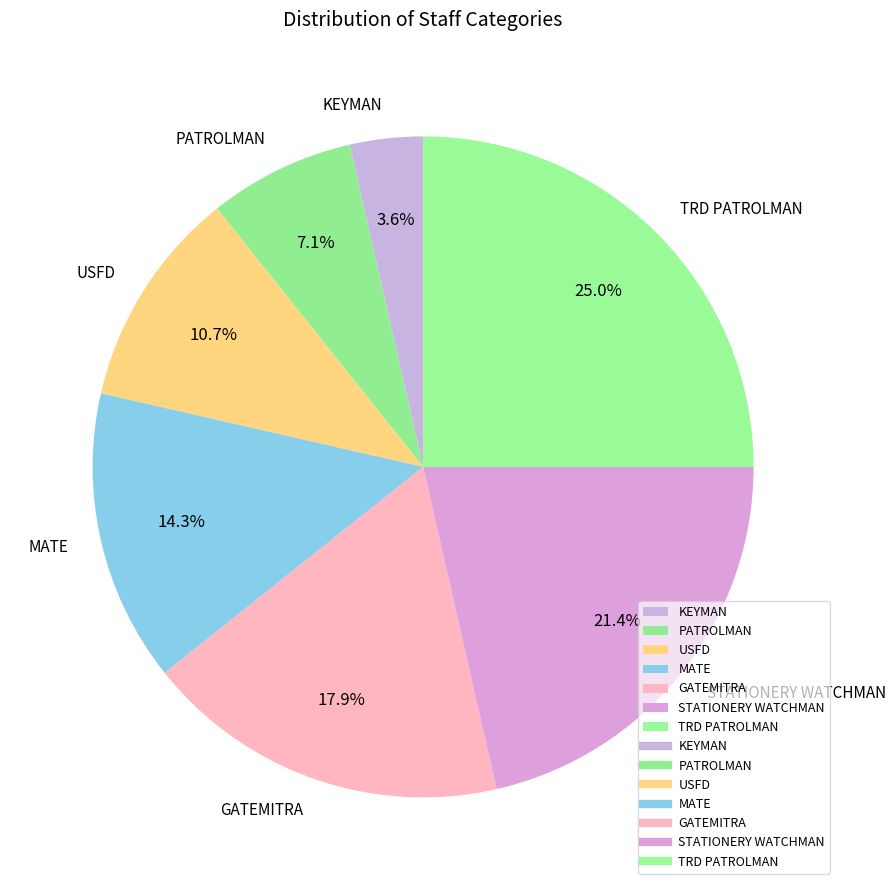

To the nearest percent, what is the combined percentage of STATIONERY WATCHMAN and MATE?

36%